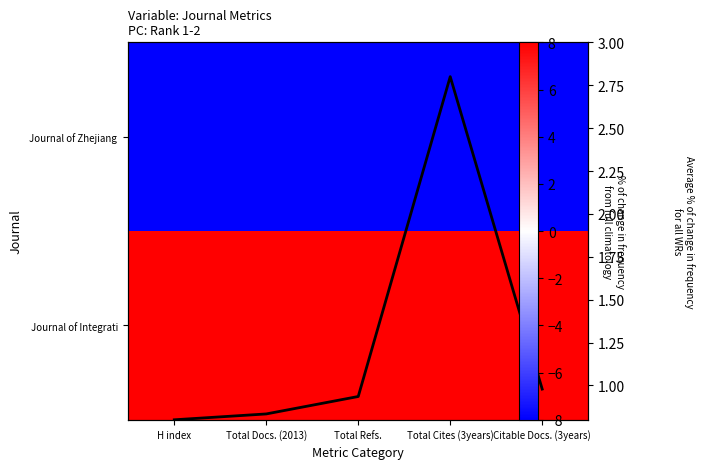

At which label does Average % of change
for all WRs reach its minimum?

H index